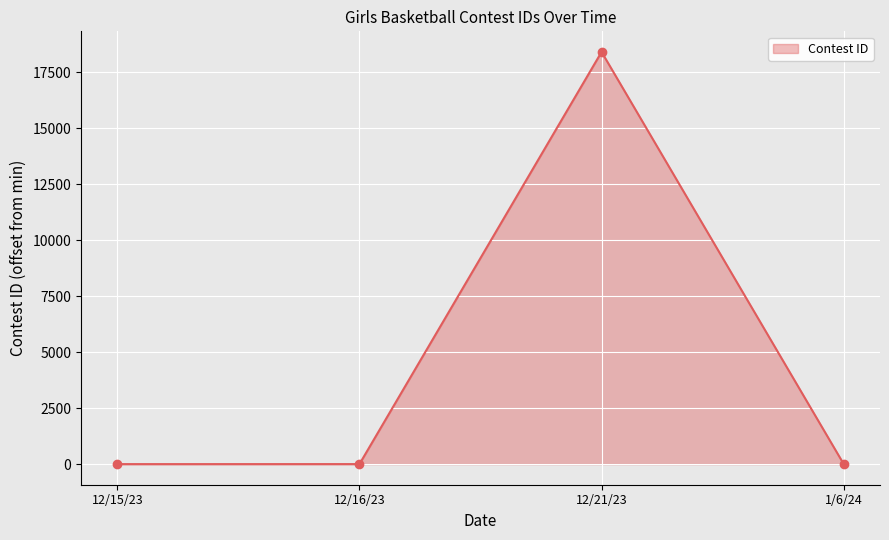

True or false: there are more than 2 points higher than both neighbors.

False